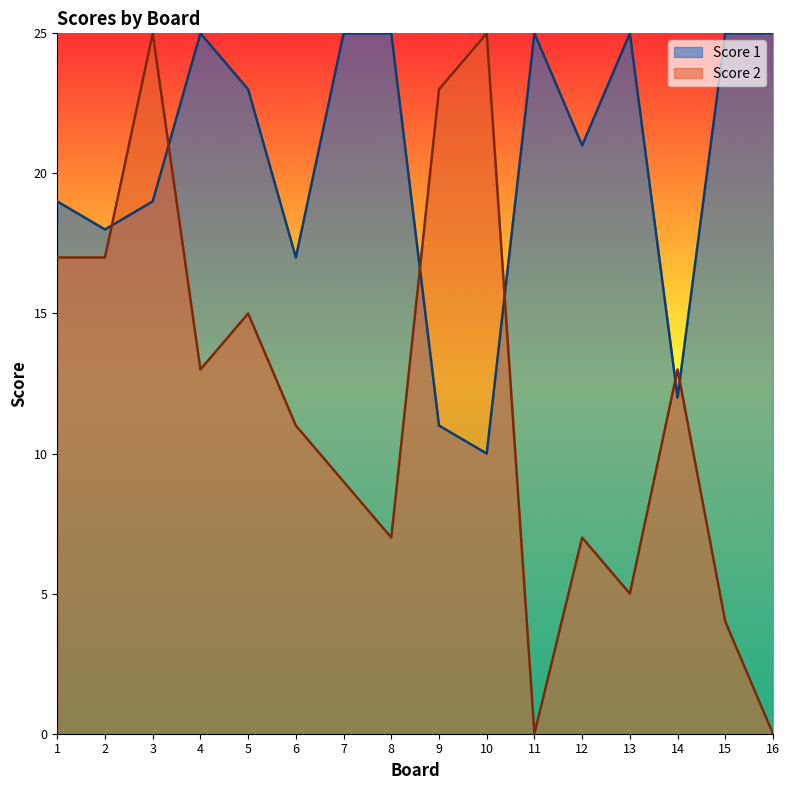

List the series in order of their overall mean, lowest first.

Score 2, Score 1